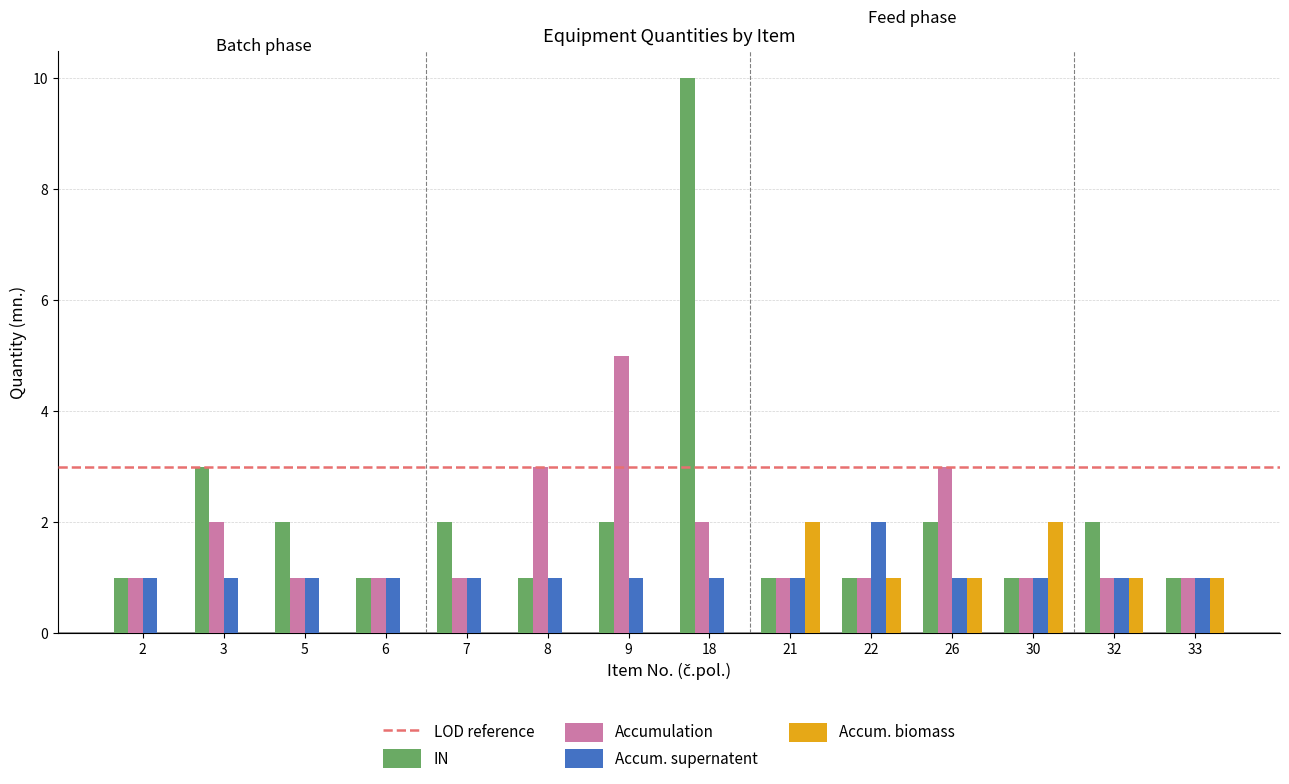

Between 5 and 32, which series saw the biggest shift?

Accum. biomass